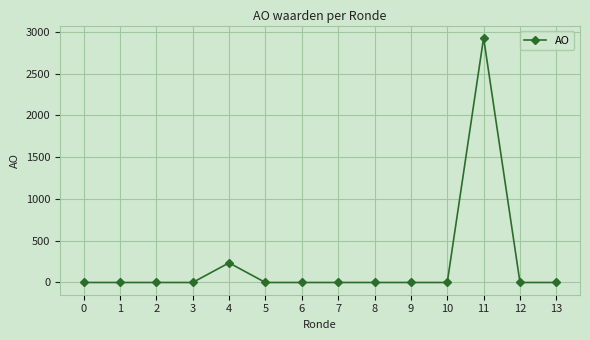

What is the greatest value displayed?

2930